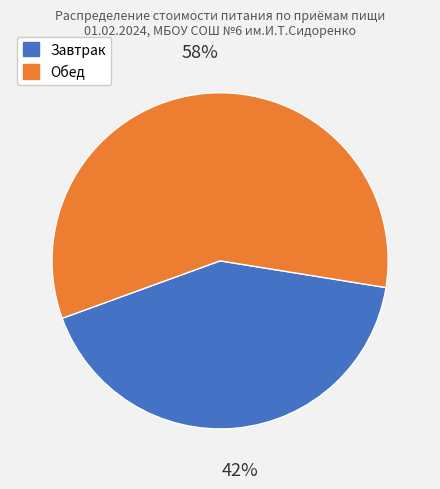

To the nearest percent, what is the combined percentage of Обед and Завтрак?

100%